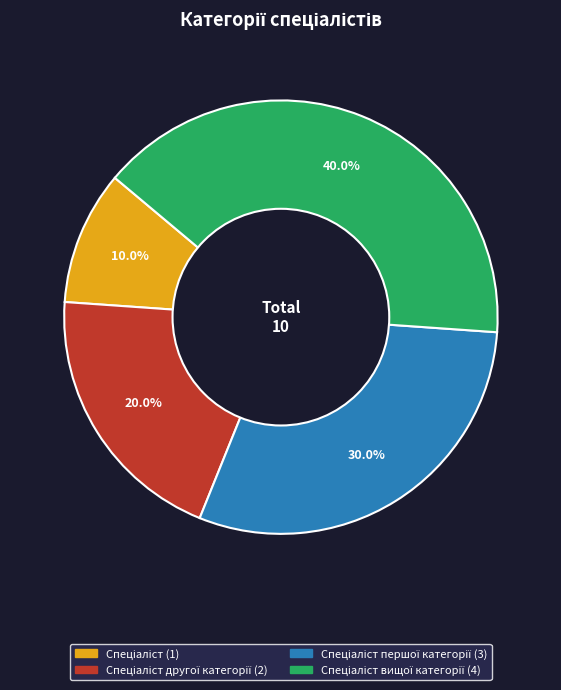

How many segments does this pie chart have?

4